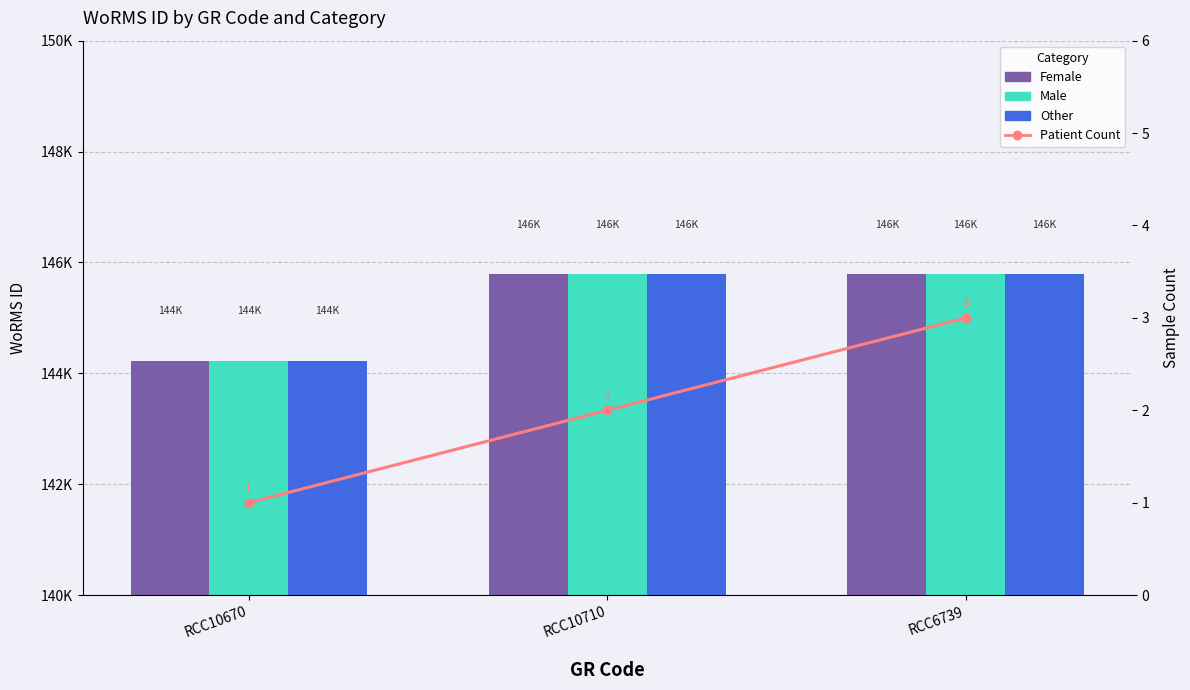

Which series changed the most between RCC10670 and RCC6739?

Female